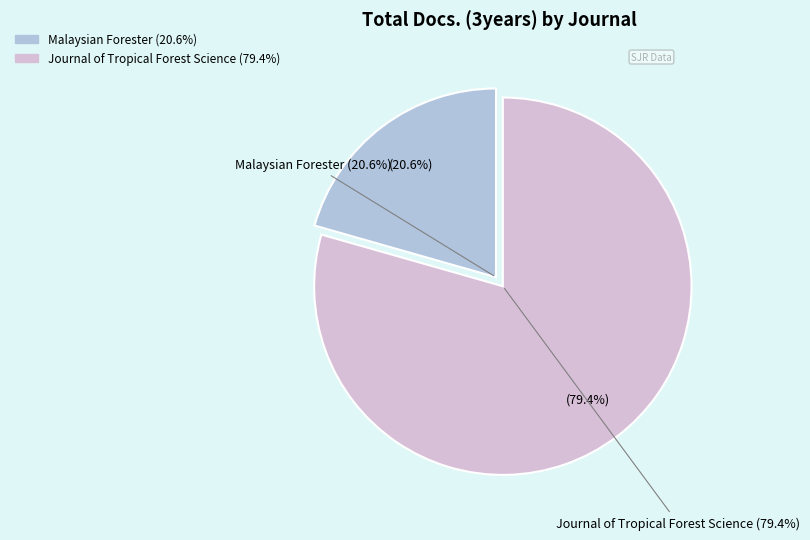

True or false: Journal of Tropical Forest Science accounts for 79% of the total.

True